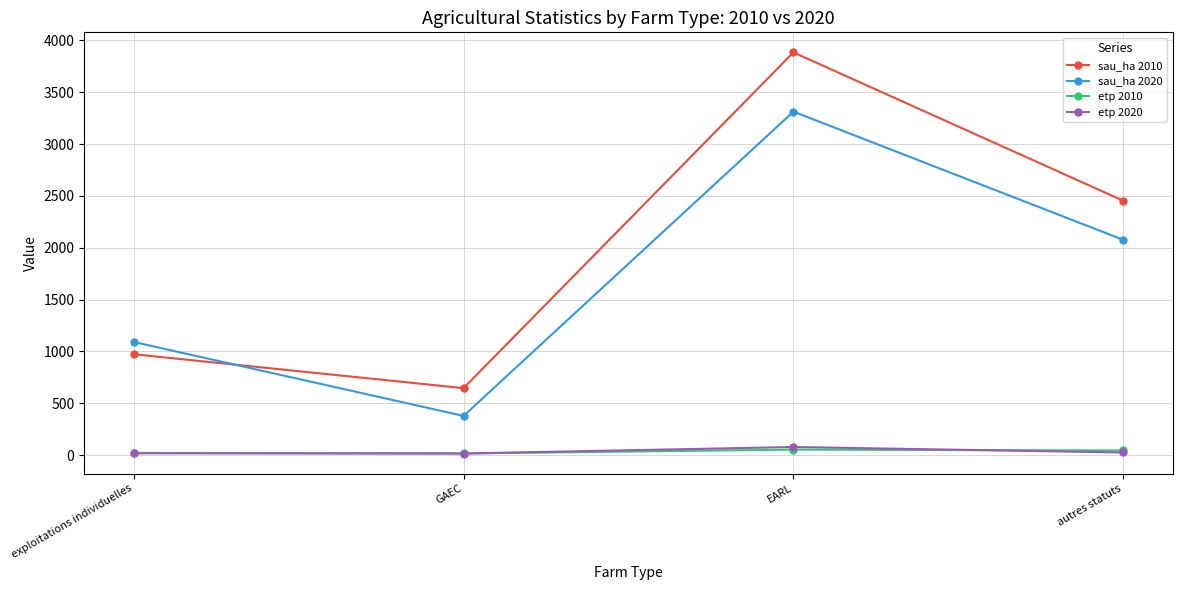

True or false: sau_ha 2020 and etp 2020 intersect in this chart.

False